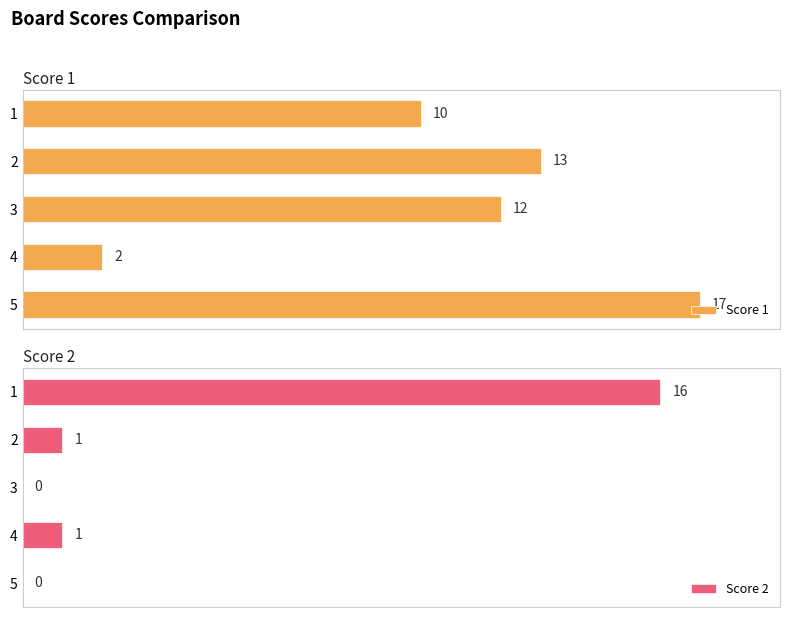

Reading left to right, transcribe all the data shown in this chart.

Score 1: 10	13	12	2	17
Score 2: 16	1	0	1	0